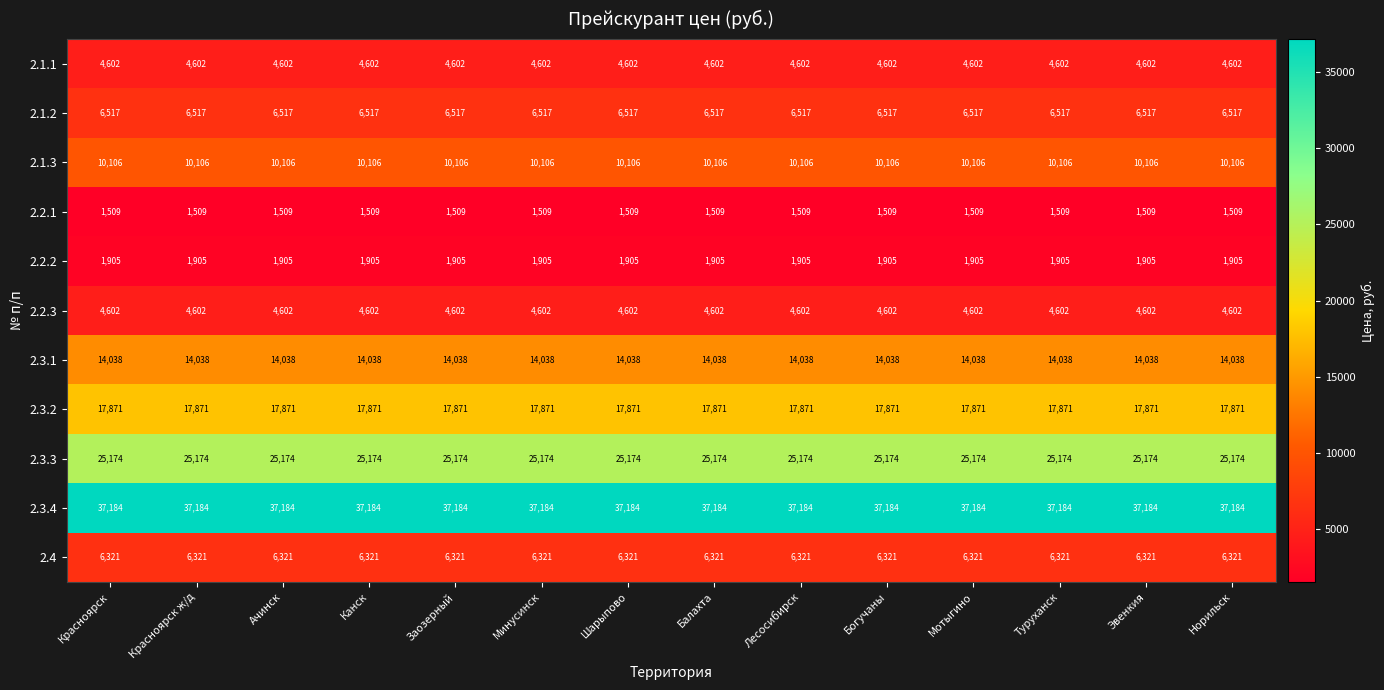

True or false: 2.1.1 has a value of 1922 at Туруханск.

False